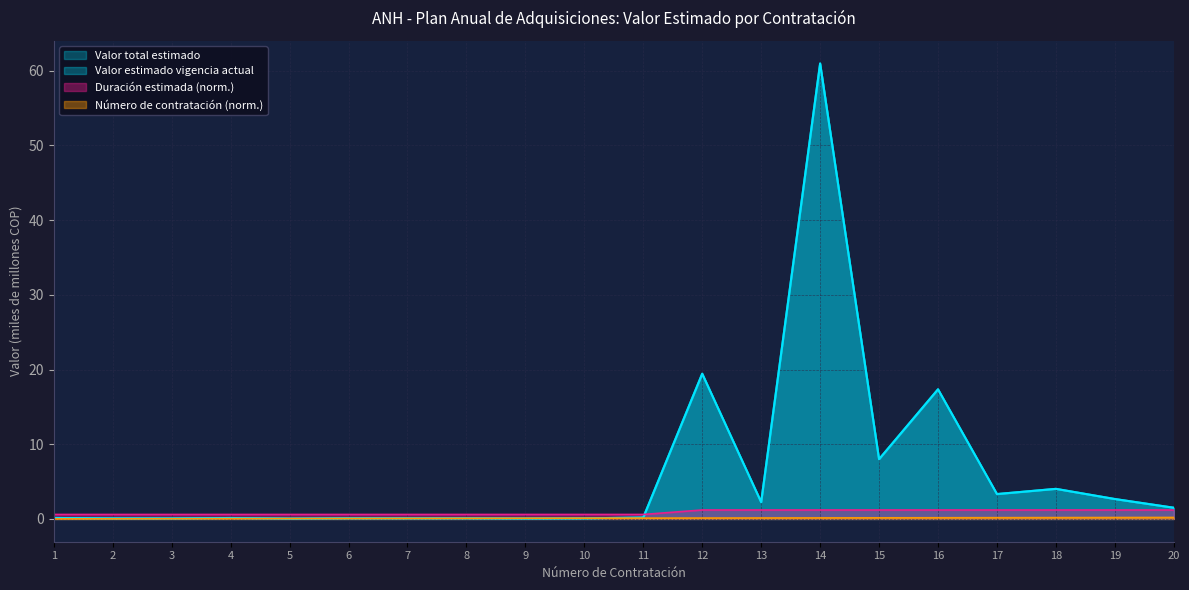

How many Duración estimada del contrato values are between 0 and 1?

11